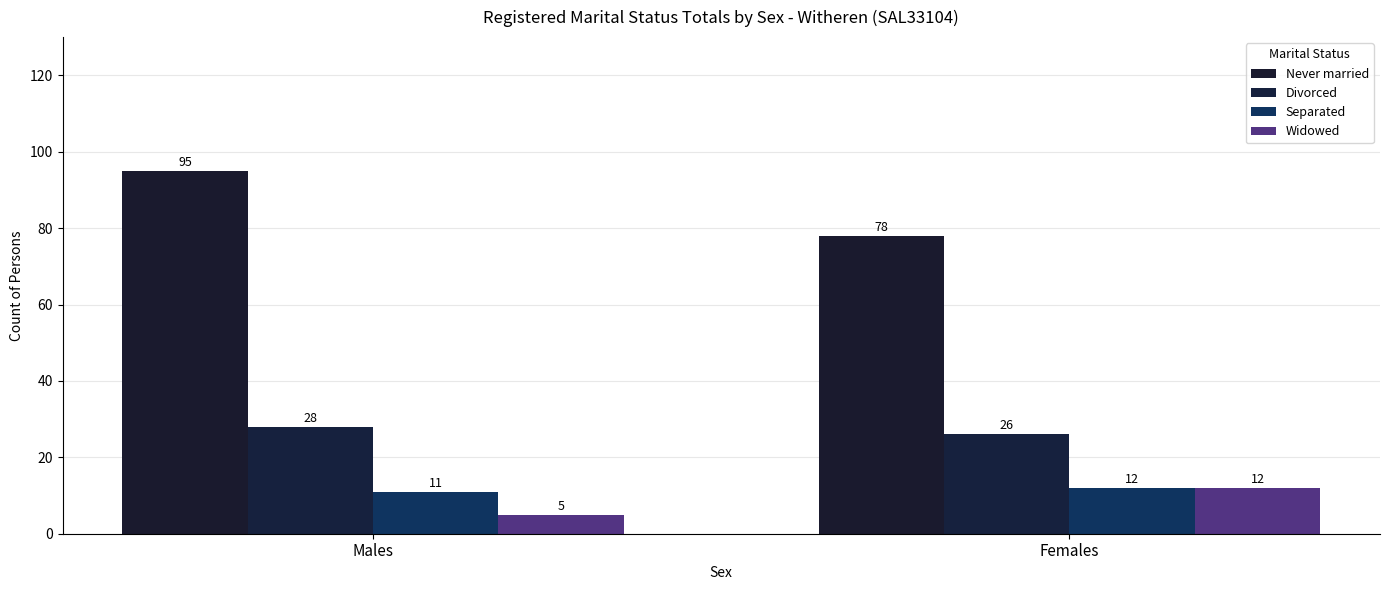

How many distinct data groups are displayed?

4